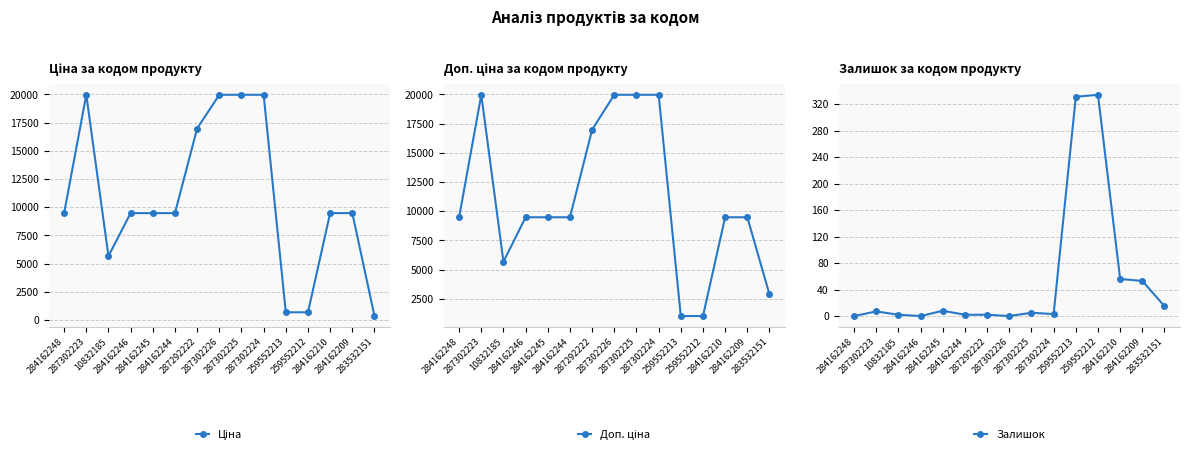

Which series has the largest range (max minus min)?

Ціна